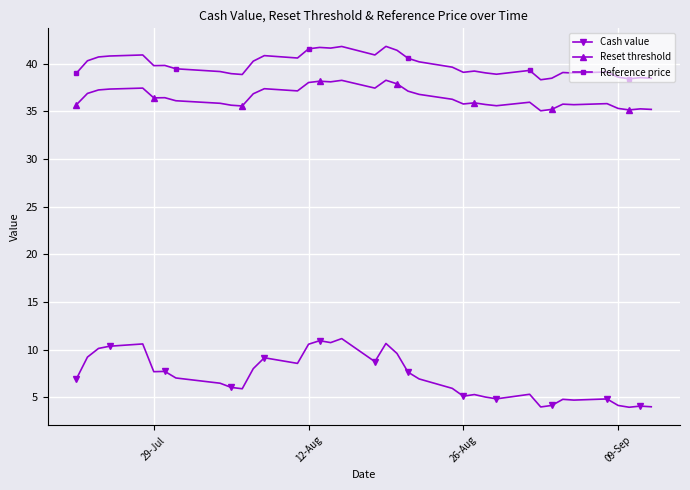

At how many categories does at least one series exceed 34?

38